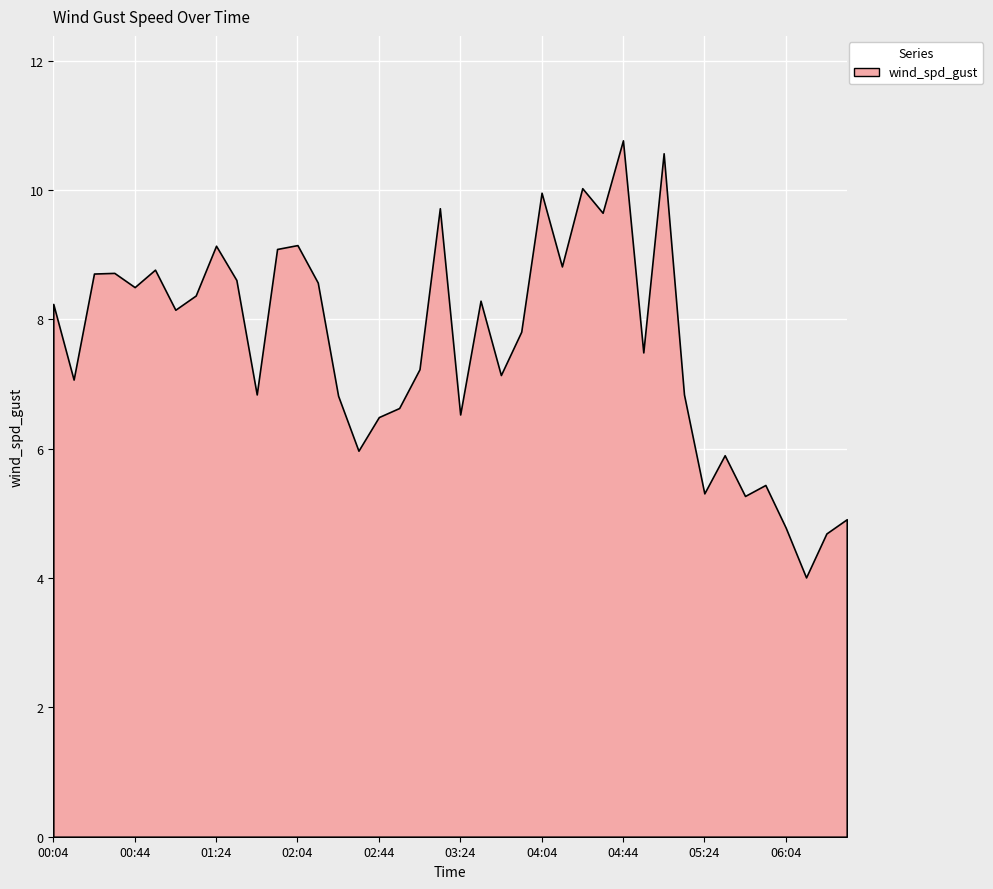

Reading right to left, transcribe all the data shown in this chart.

06:34=4.9	06:24=4.7	06:14=4.0	06:04=4.8	05:54=5.4	05:44=5.3	05:34=5.9	05:24=5.3	05:14=6.8	05:04=10.6	04:54=7.5	04:44=10.8	04:34=9.7	04:24=10.0	04:14=8.8	04:04=10.0	03:54=7.8	03:44=7.1	03:34=8.3	03:24=6.5	03:14=9.7	03:04=7.2	02:54=6.6	02:44=6.5	02:34=6.0	02:24=6.8	02:14=8.6	02:04=9.2	01:54=9.1	01:44=6.8	01:34=8.6	01:24=9.1	01:14=8.4	01:04=8.2	00:54=8.8	00:44=8.5	00:34=8.7	00:24=8.7	00:14=7.1	00:04=8.2